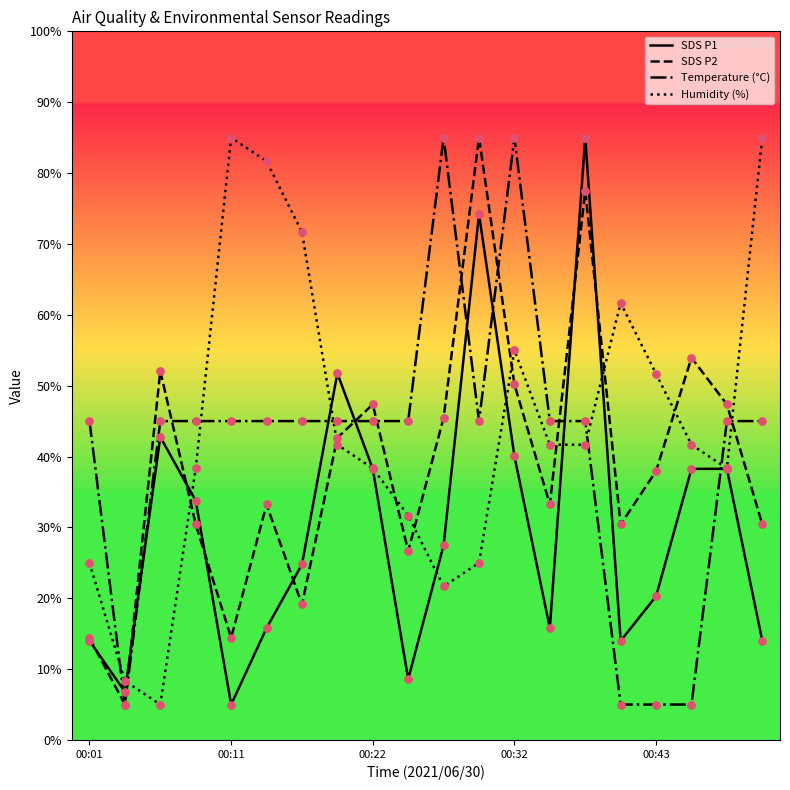

Which series ends up on top after the final intersection of SDS P1 and Temperature (°C)?

Temperature (°C)